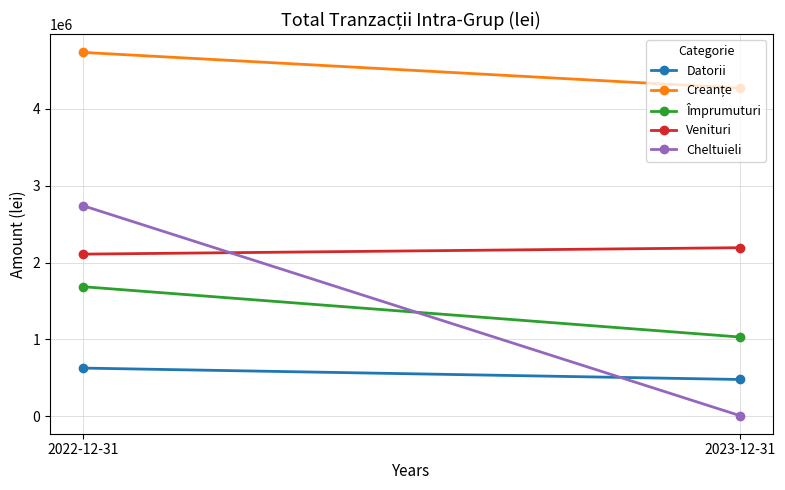

True or false: Venituri has a value of 1227152 at 2022-12-31.

False